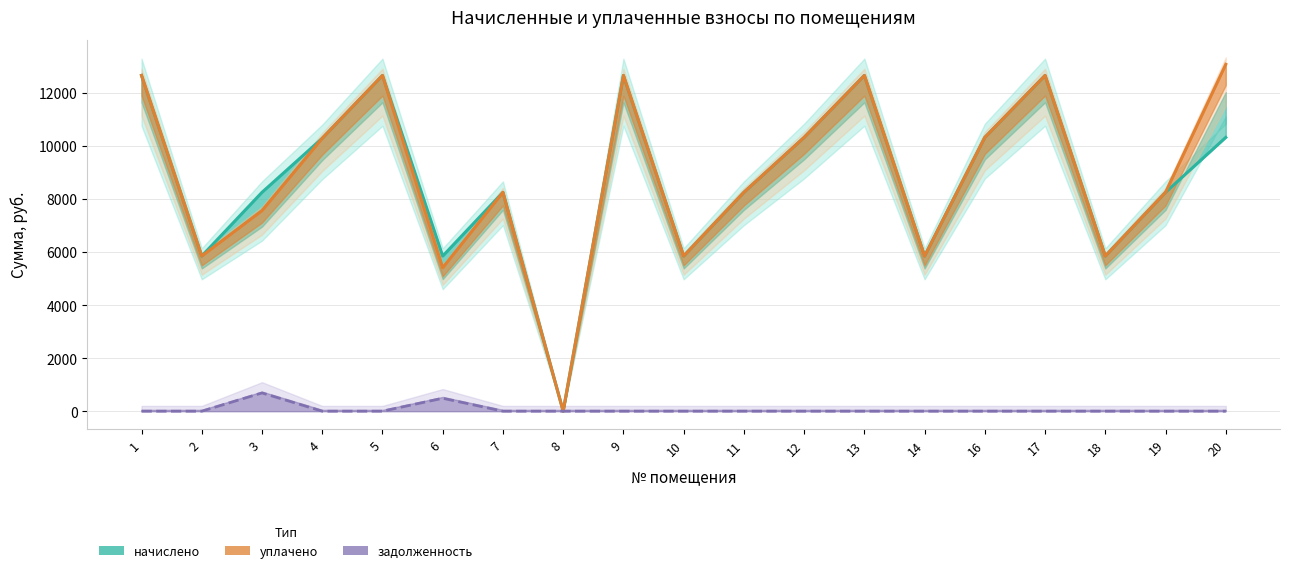

At 6, list the series in order from largest to smallest.

начислено, уплачено, задолженность